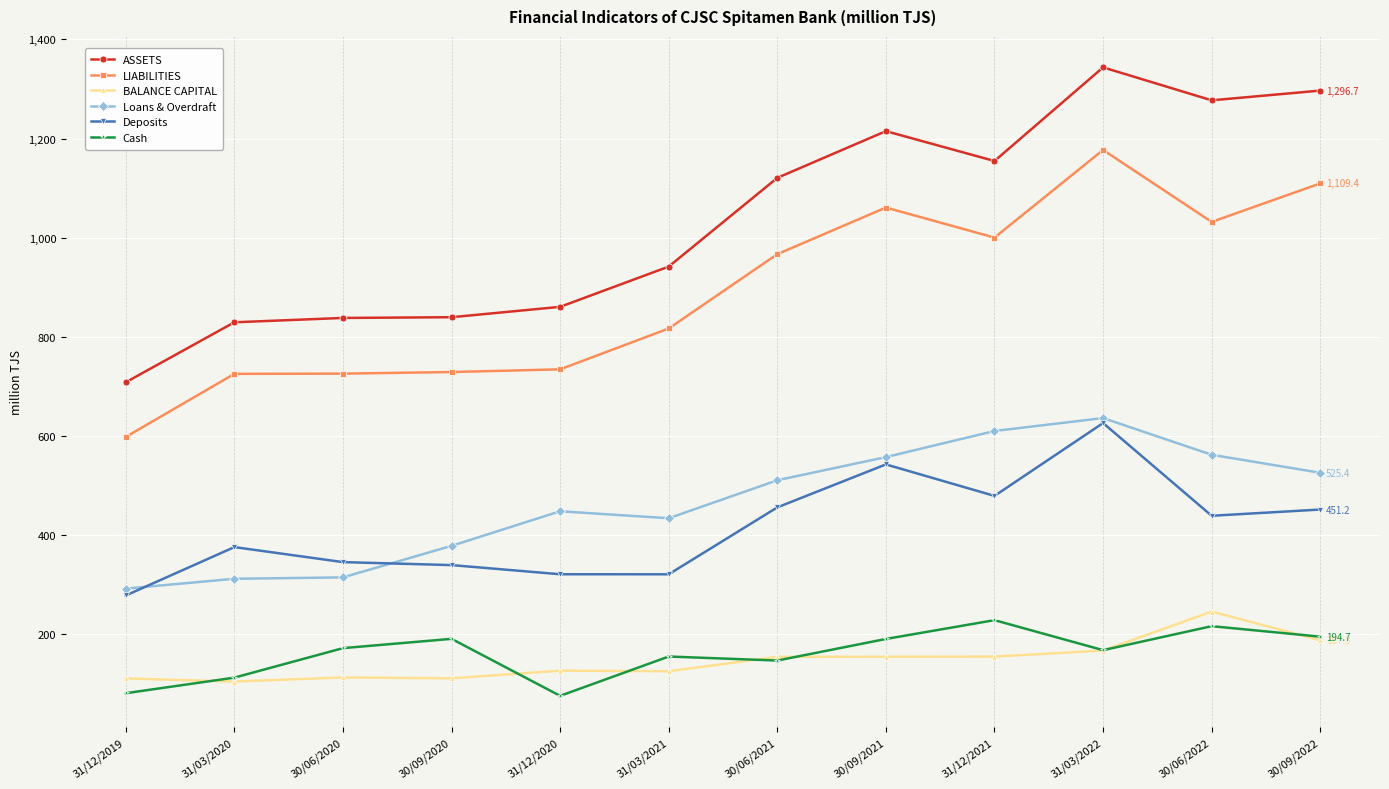

Which category has the lowest value in the LIABILITIES series?

31/12/2019